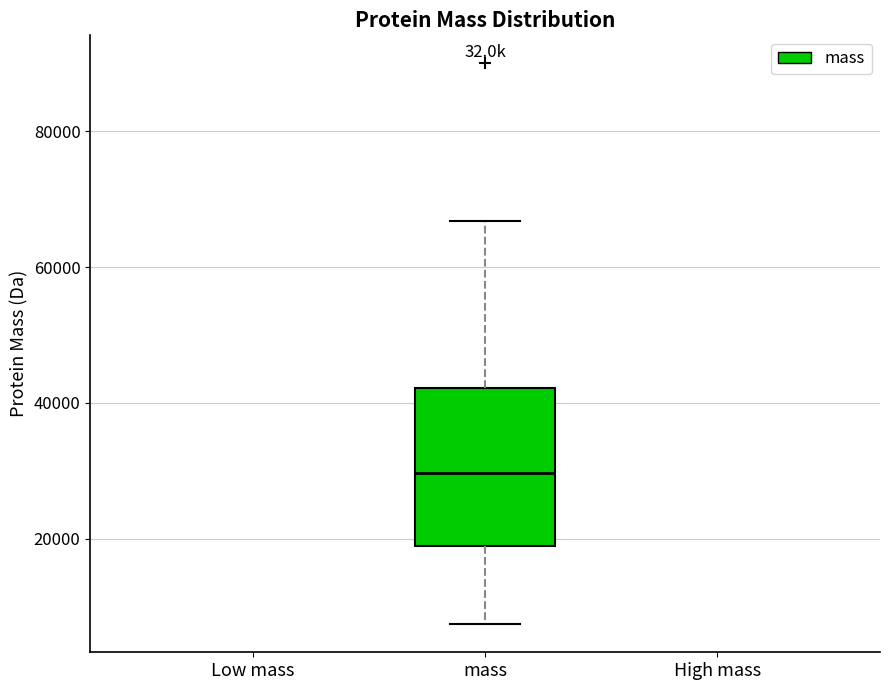

Transcribe this box plot: give where the median line is, the range the box spans, and where the two whiskers end, as read against the y-axis. The values are not printed on the chart, so give them approximately, as read against the axis.

median 30000, box 20000 to 42000, whiskers 8000 to 66000